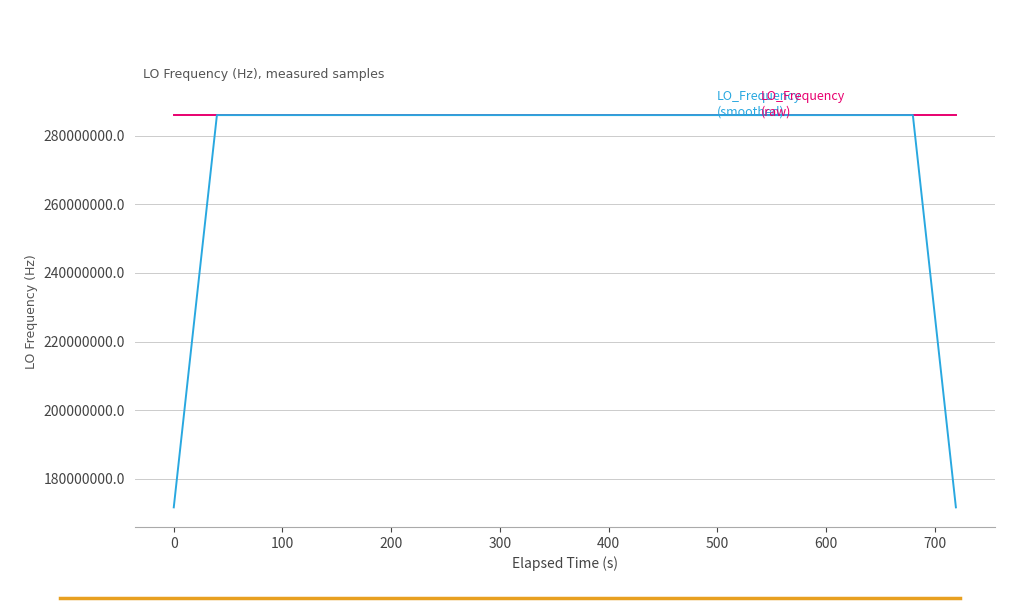

What is the smallest value displayed?

171628201.0